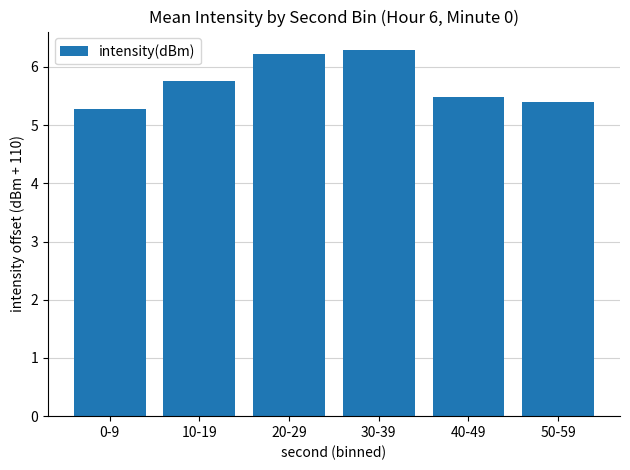

Reading right to left, extract all data points from this chart.

5.4	5.5	6.3	6.2	5.8	5.3